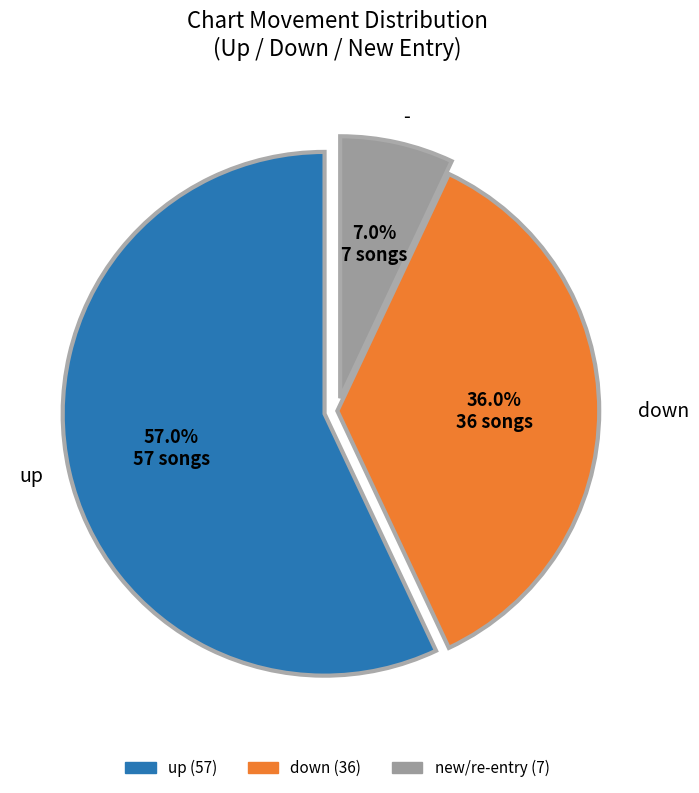

Does any single category account for the majority?

Yes